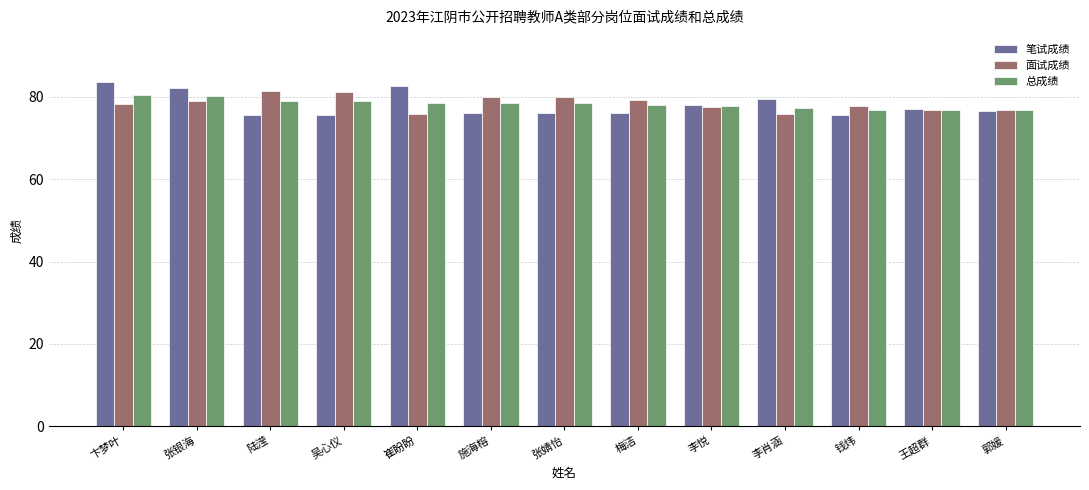

How many distinct data groups are displayed?

3